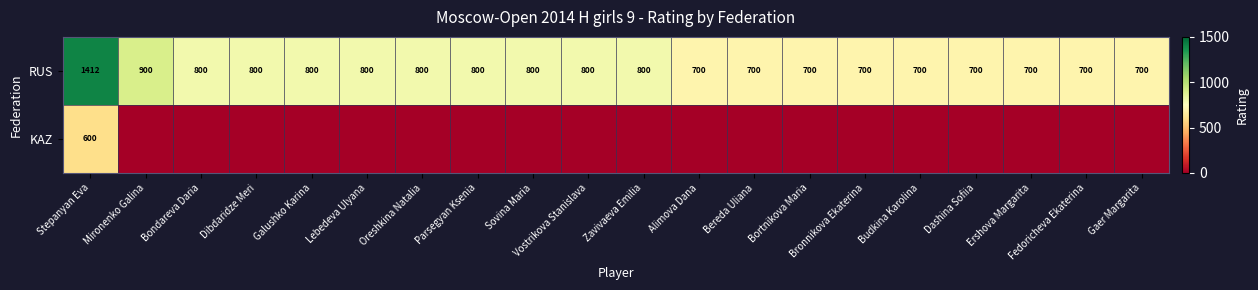

Where does the RUS series first go above 800?

Stepanyan Eva